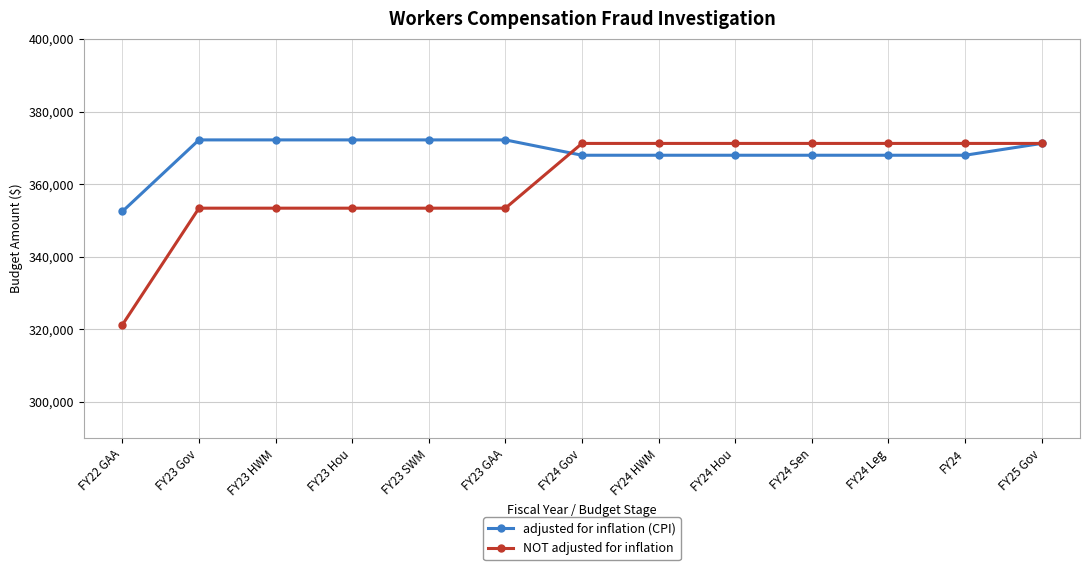

The NOT adjusted for inflation series shows 533057 at FY23 GAA. True or false?

False